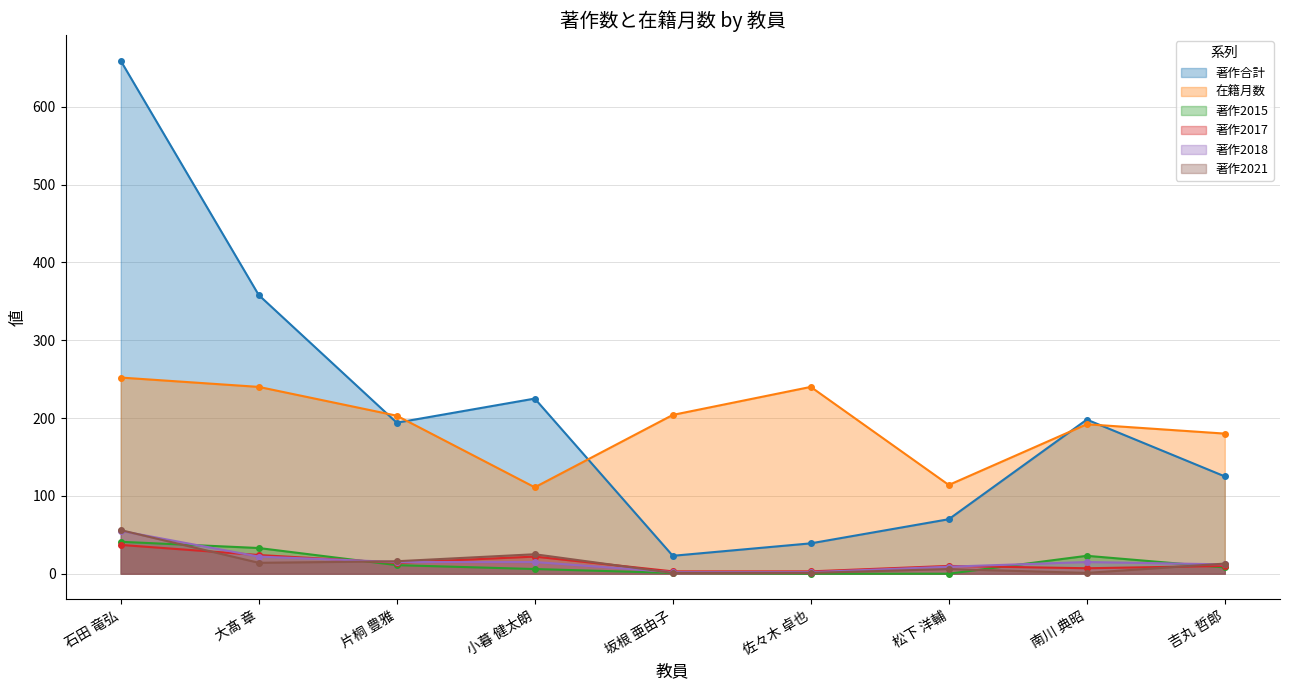

Between 大髙 章 and 吉丸 哲郎, which series saw the biggest shift?

著作合計